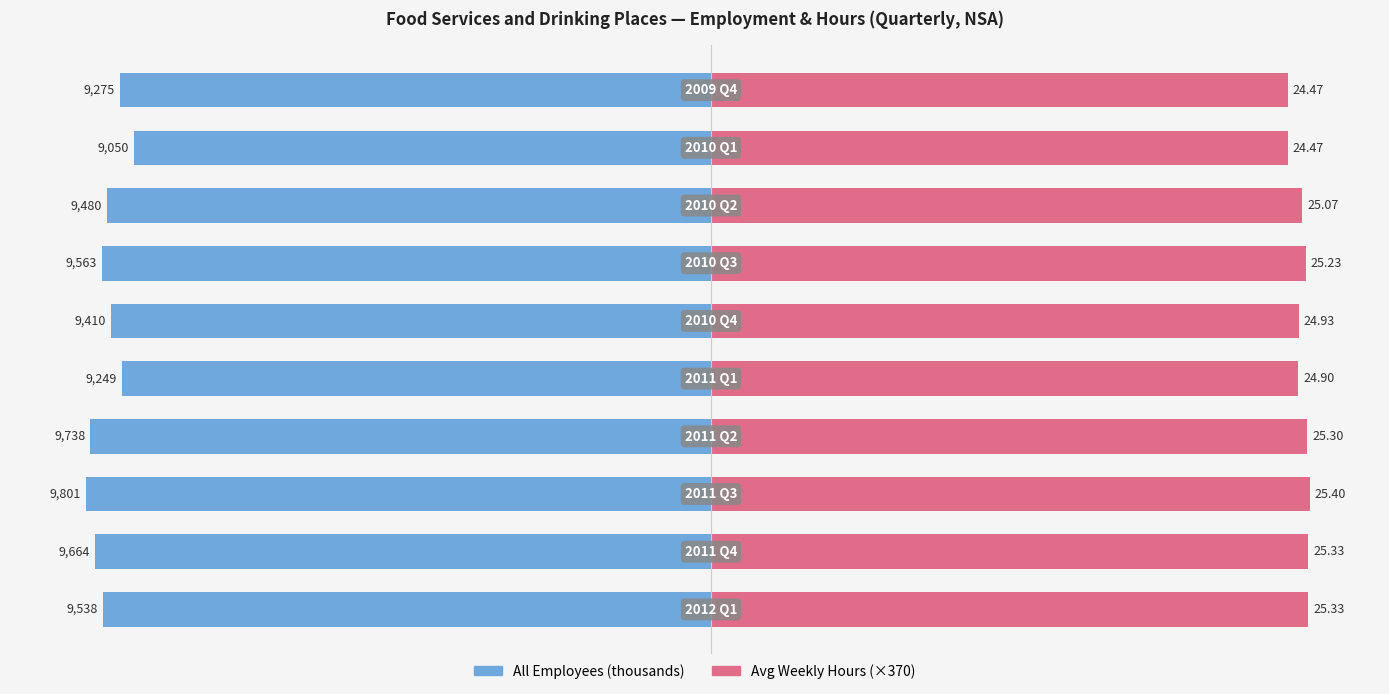

Between 1 and 6, which is larger?

6